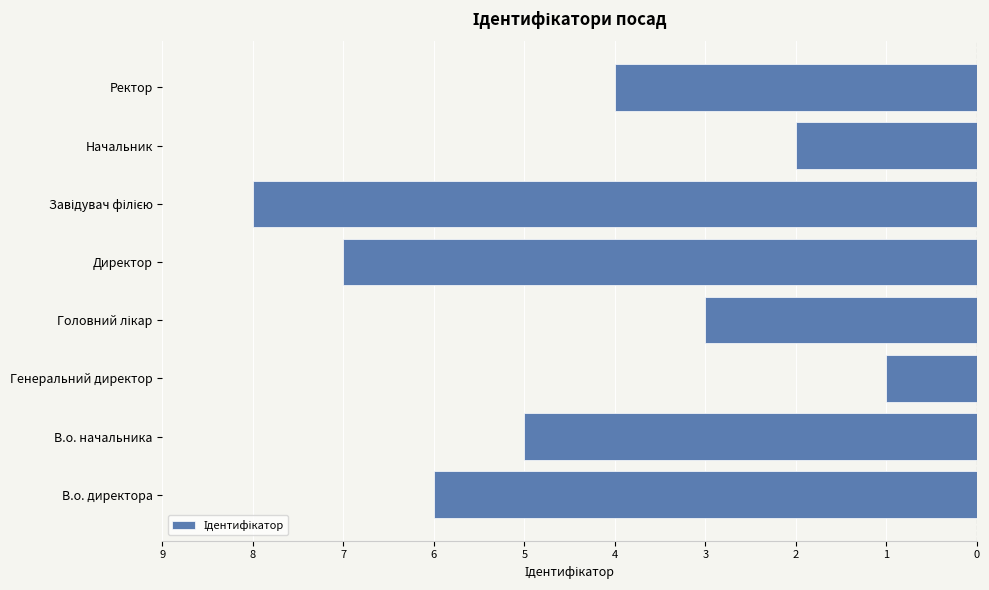

Are the bars horizontal?

Yes